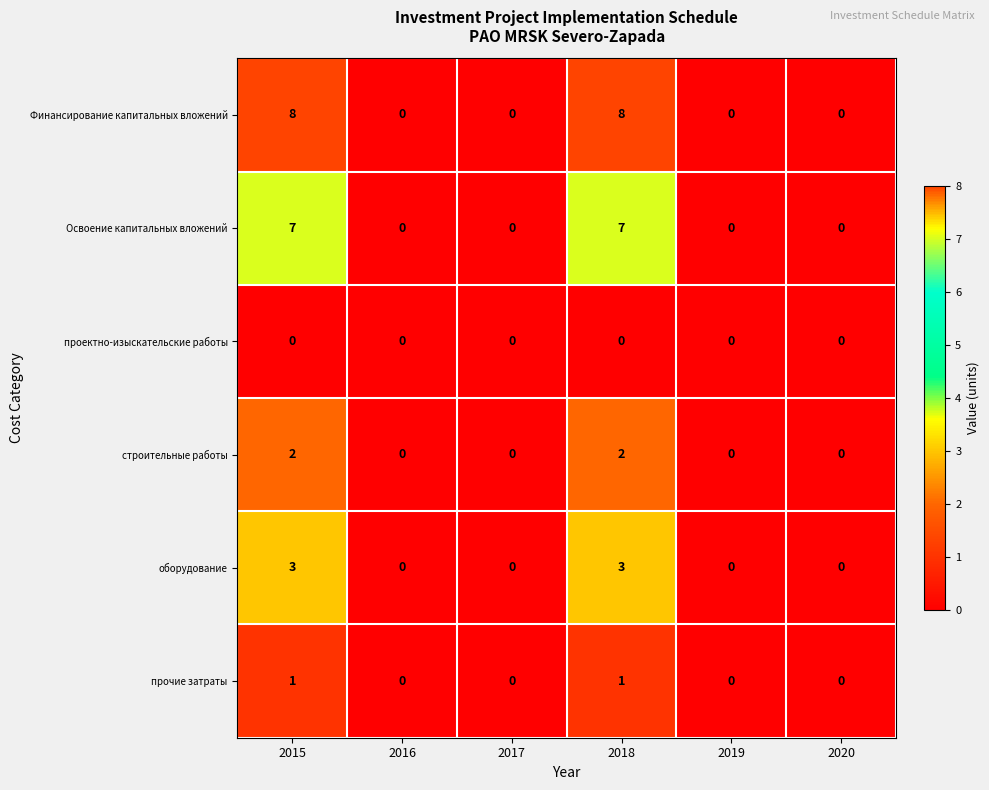

What is the total value across all series at 2018?

21